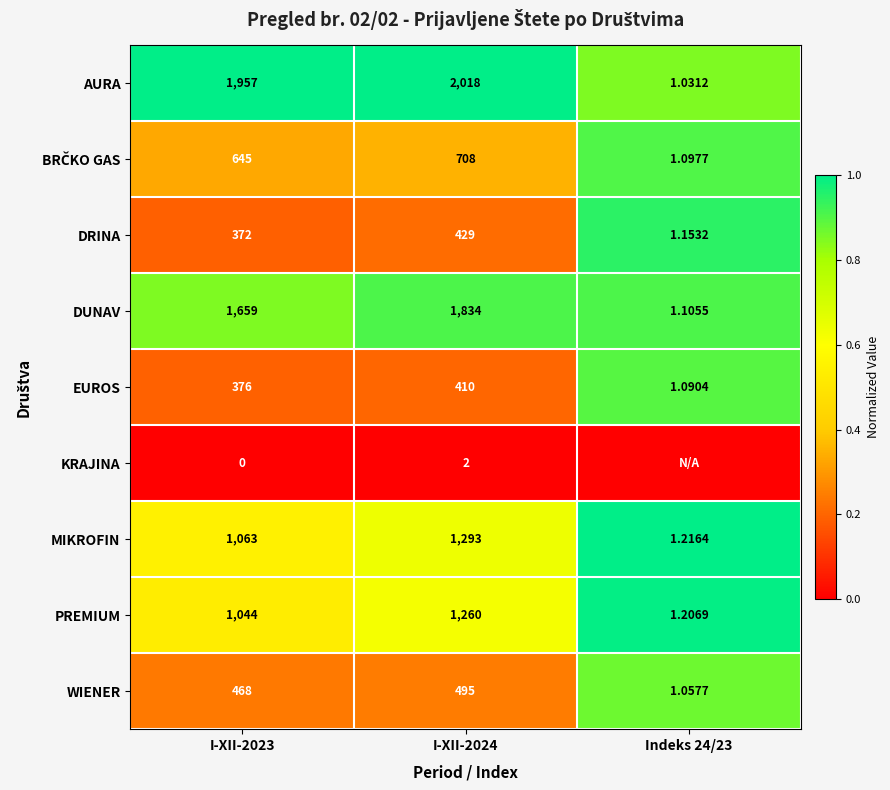

Is the value of EUROS at Indeks 24/23 greater than the value of DRINA at I-XII-2024?

No